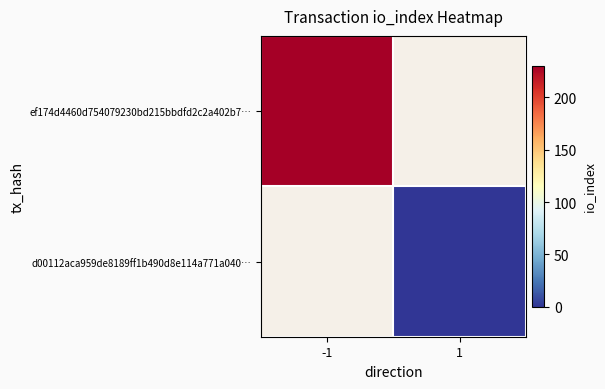

Is the value of ef174d4460d754079230bd215bbdfd2c2a402b7… at -1 greater than the value of d00112aca959de8189ff1b490d8e114a771a040… at 1?

Yes